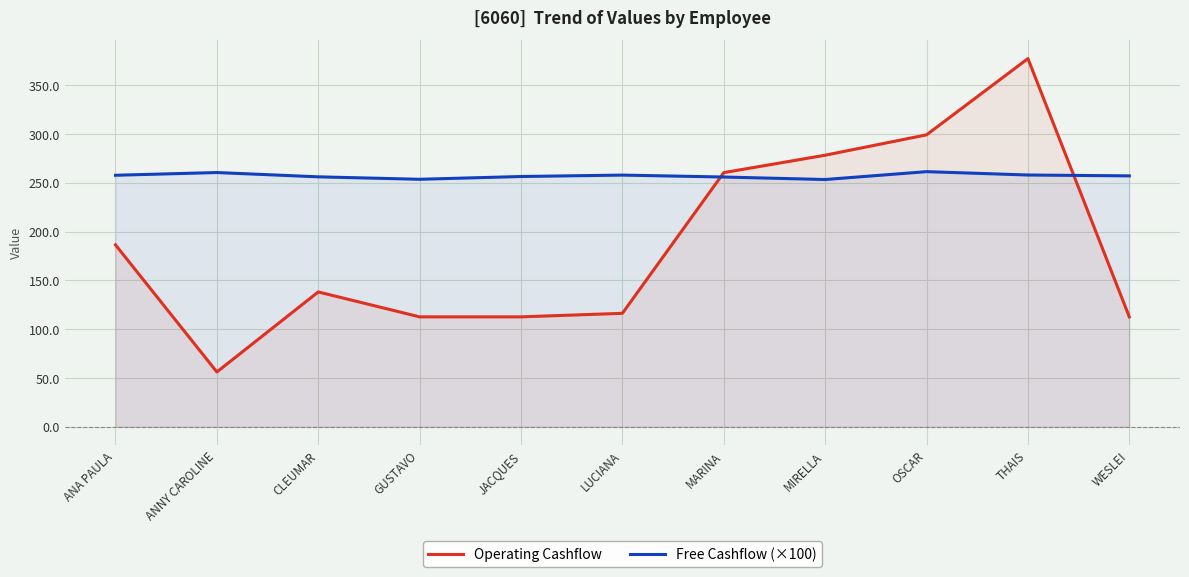

Rank the series by their average value, from lowest to highest.

Operating Cashflow, Free Cashflow (×100)